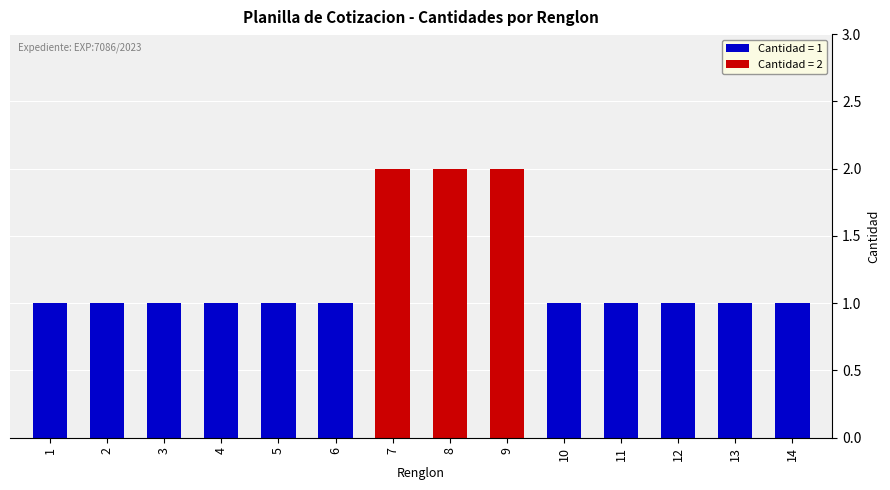

Reading right to left, extract all data points from this chart.

1	1	1	1	1	2	2	2	1	1	1	1	1	1